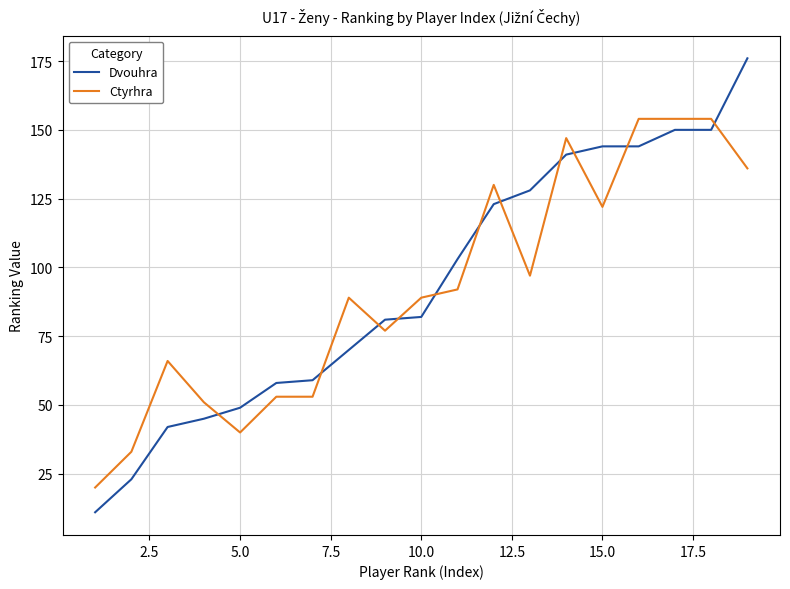

After their last crossing, which series has the higher values: Dvouhra or Ctyrhra?

Dvouhra